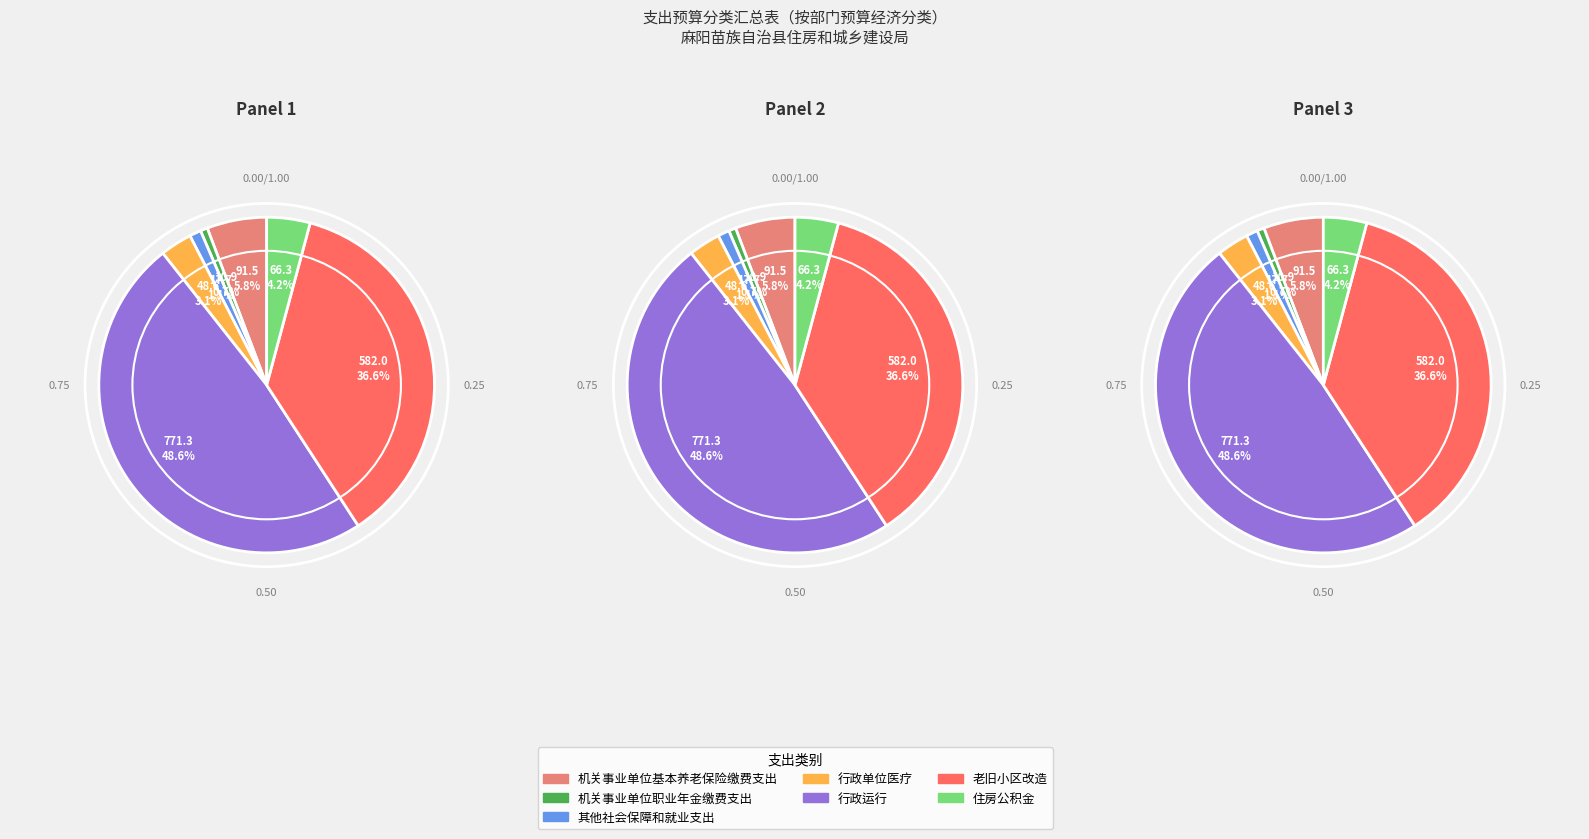

How many slices are in this pie chart?

7